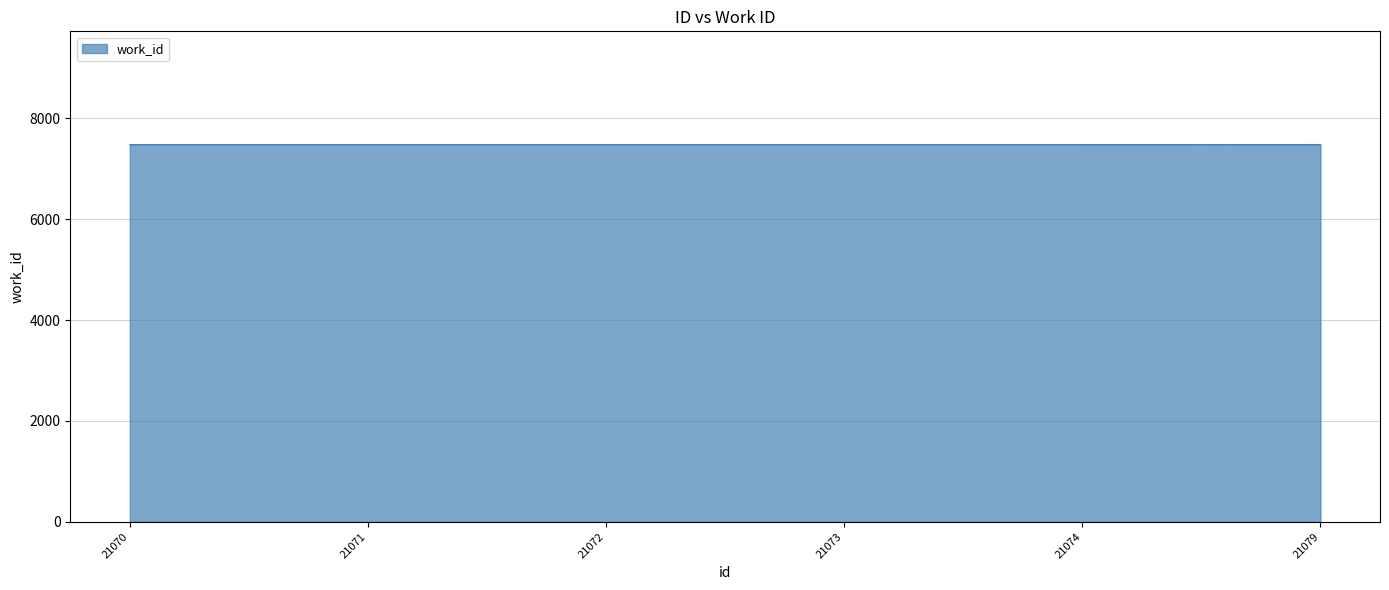

True or false: there are more than 2 points higher than both neighbors.

False